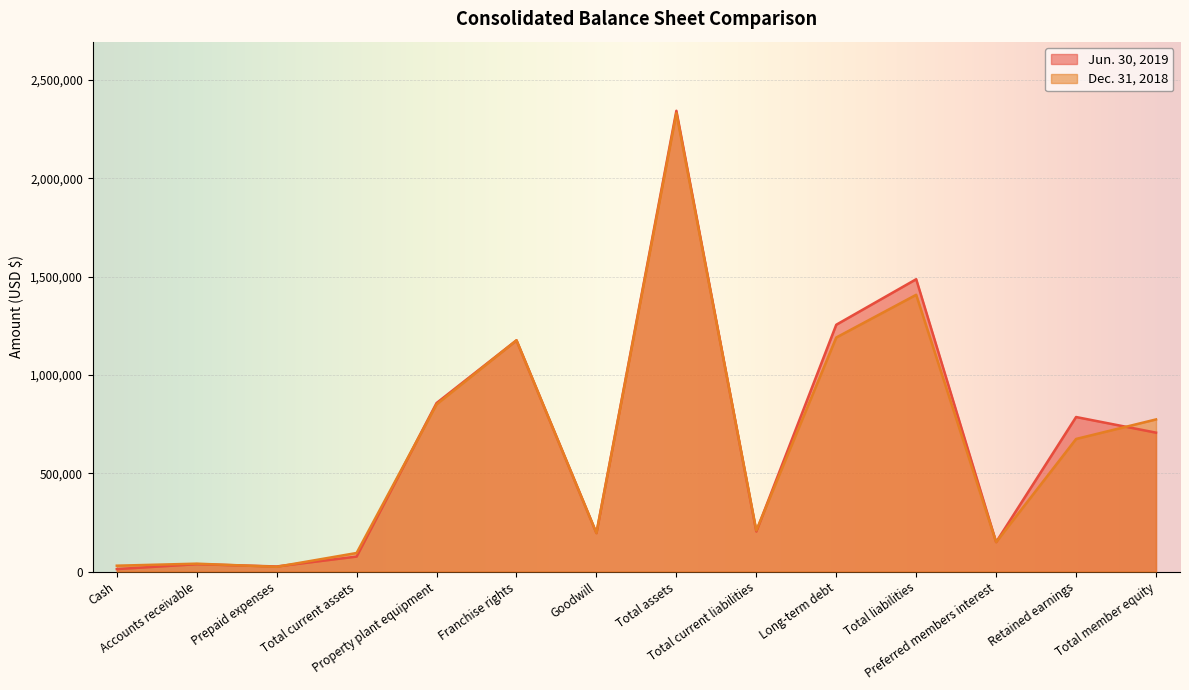

Count the number of data series in this chart.

2